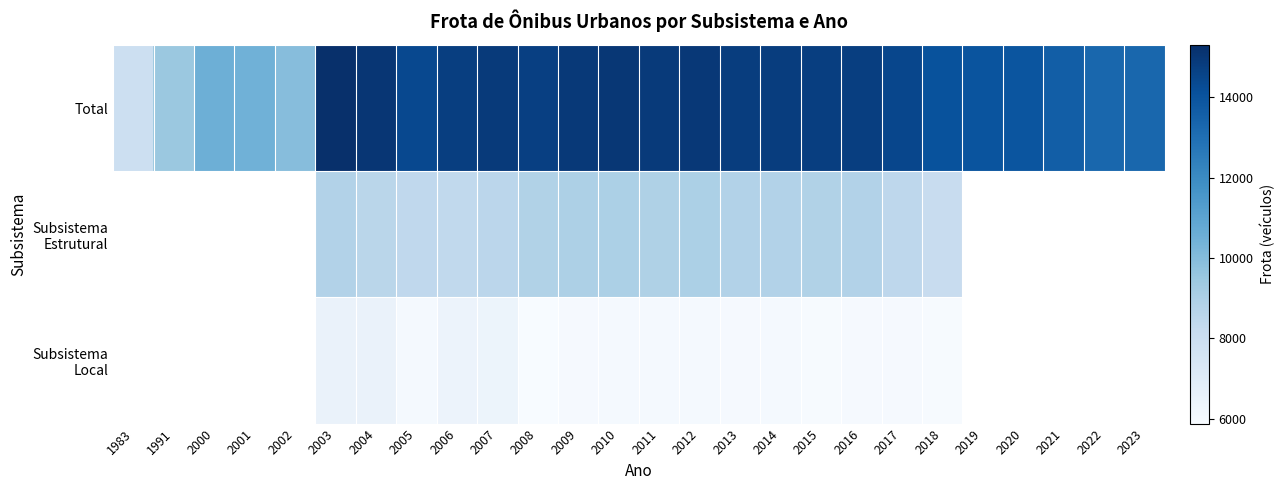

At how many categories does at least one series exceed 9394?

25